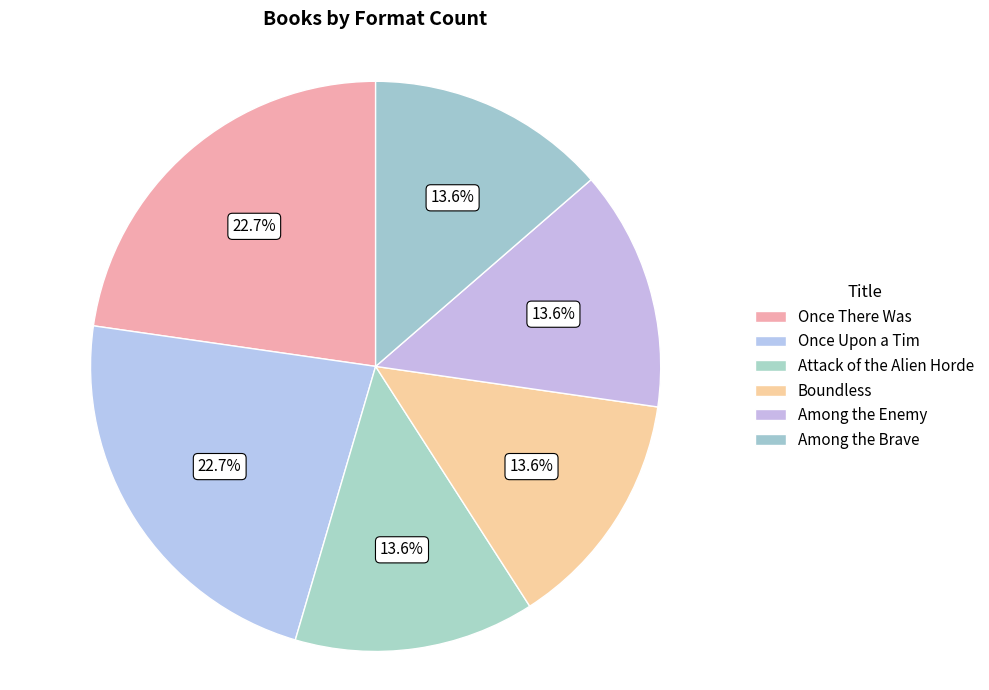

Do Attack of the Alien Horde and Once There Was together represent more than half of the pie?

No